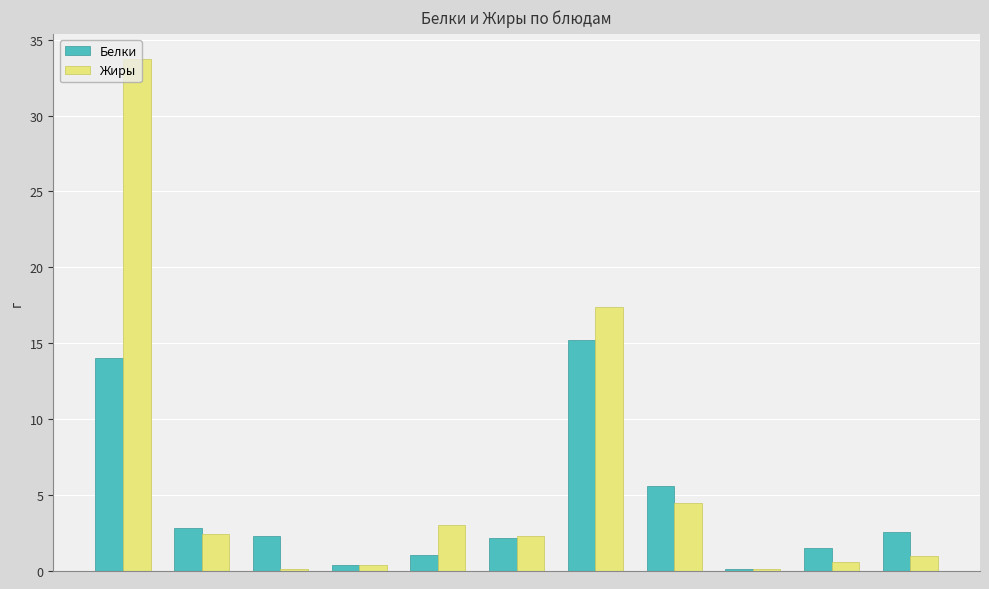

Which series has the largest range (max minus min)?

Жиры